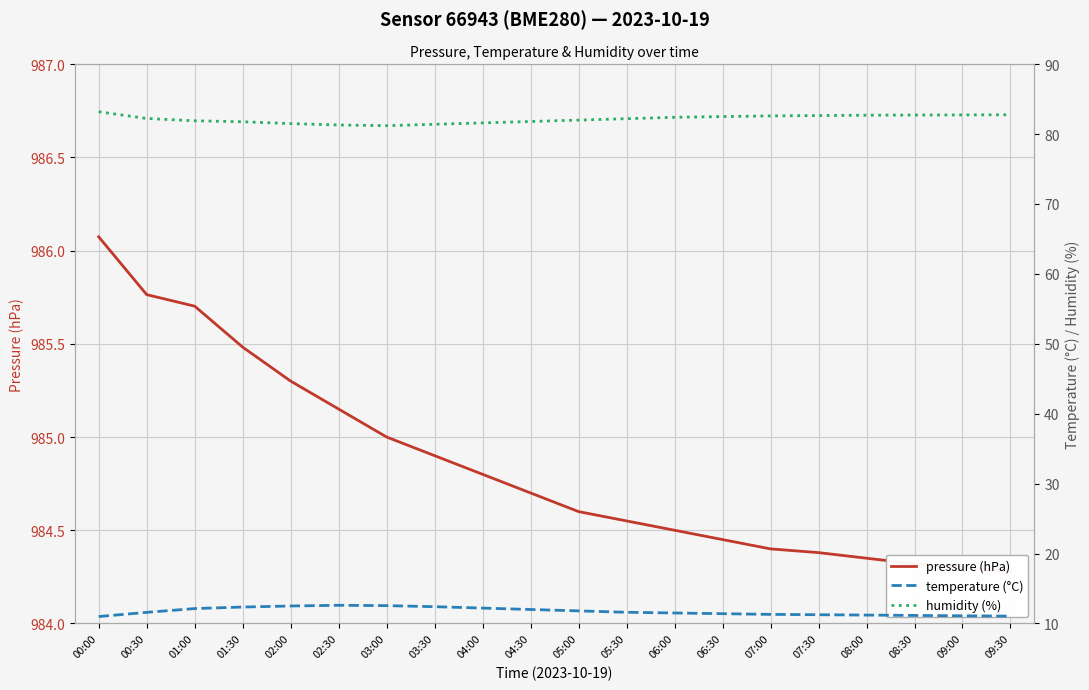

Between 00:00 and 01:30, which is larger?

00:00